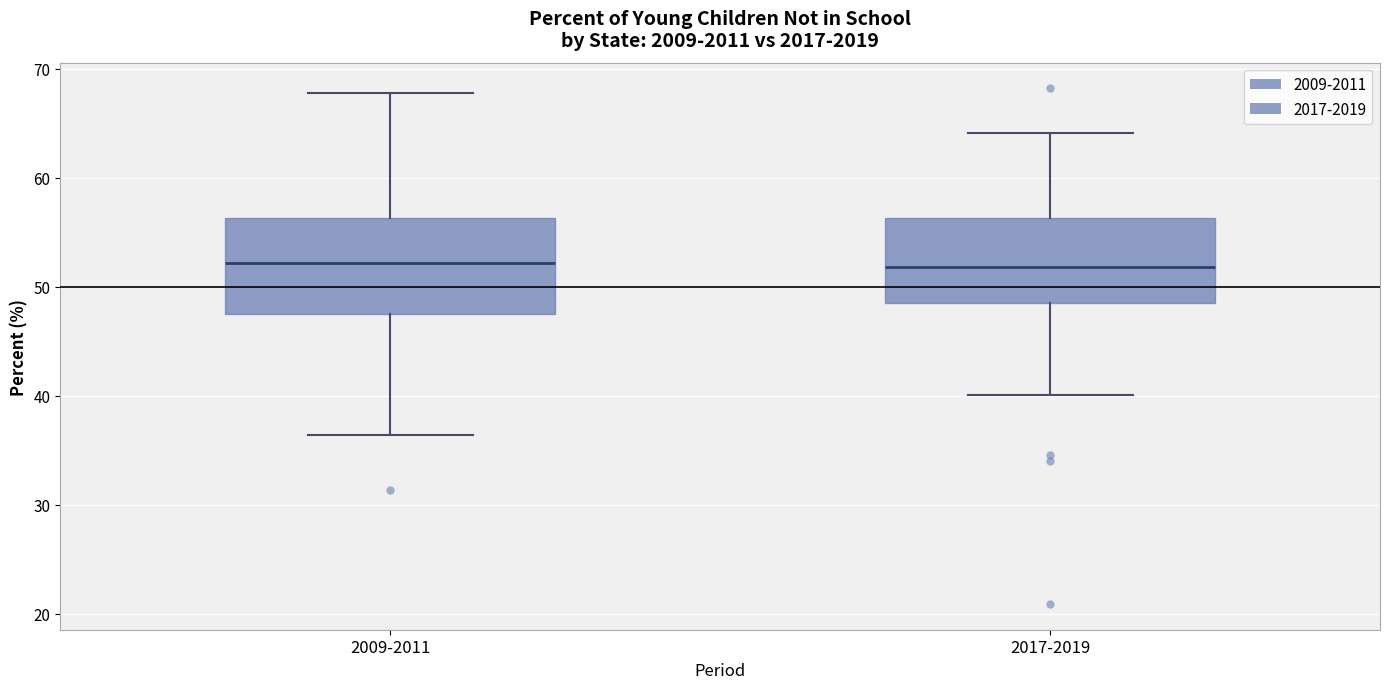

Reading left to right, transcribe this box plot: for each box, give where its median line is, the range the box spans, and where its two whiskers end, as read against the y-axis. The values are not printed on the chart, so give them approximately, as read against the axis.

2009-2011: median 52, box 47 to 56, whiskers 36 to 68
2017-2019: median 52, box 48 to 56, whiskers 40 to 64